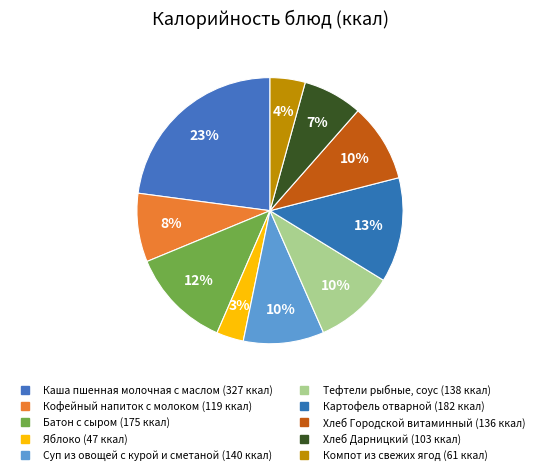

Does any single category account for the majority?

No